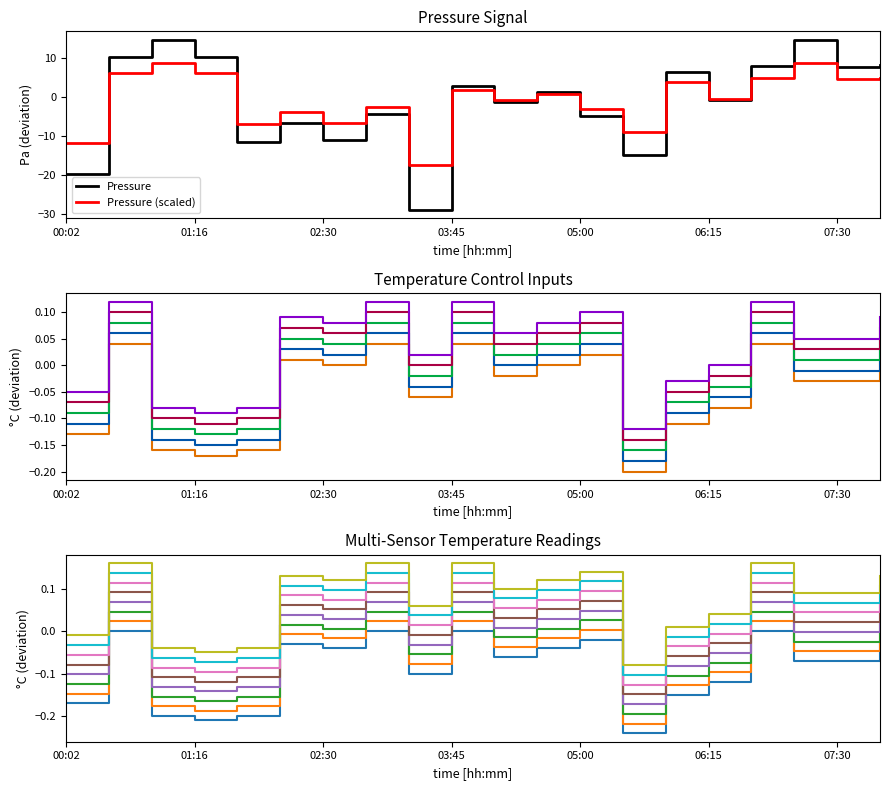

True or false: temperature has a value of -0.0 at 04:10.

True